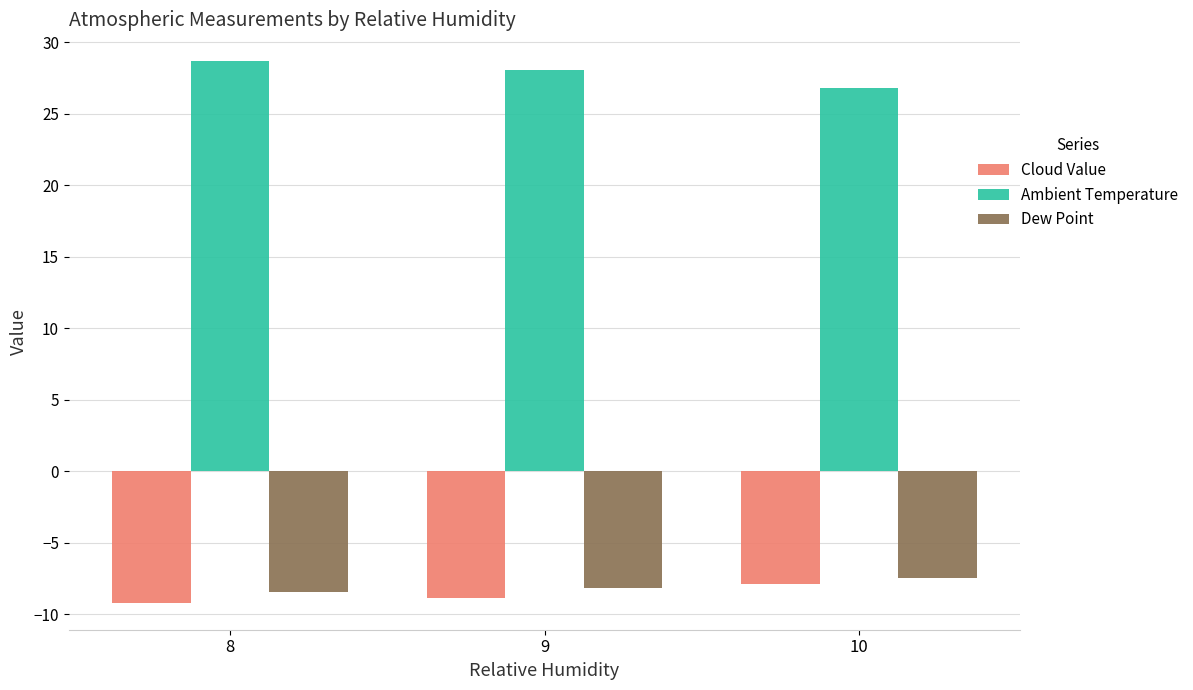

What is the maximum value shown in the chart?

28.7